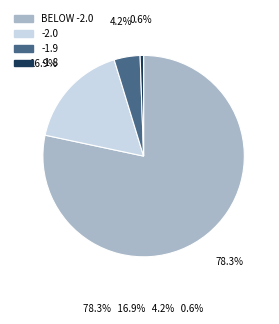

What portion of the pie excludes -2.0?

83.1%